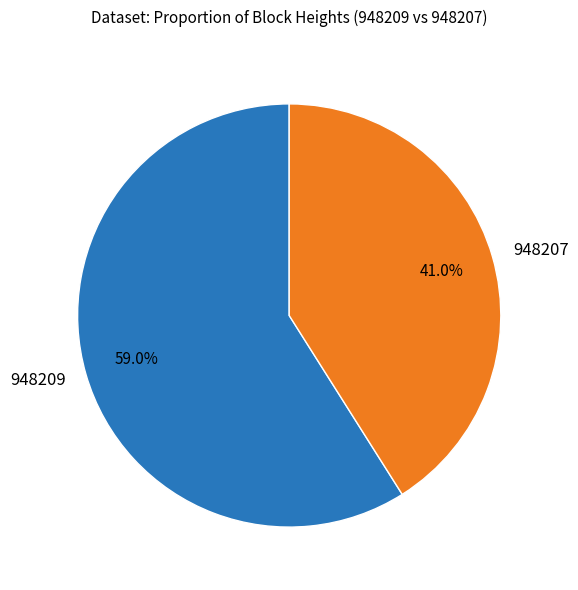

True or false: 948209 accounts for 59% of the total.

True